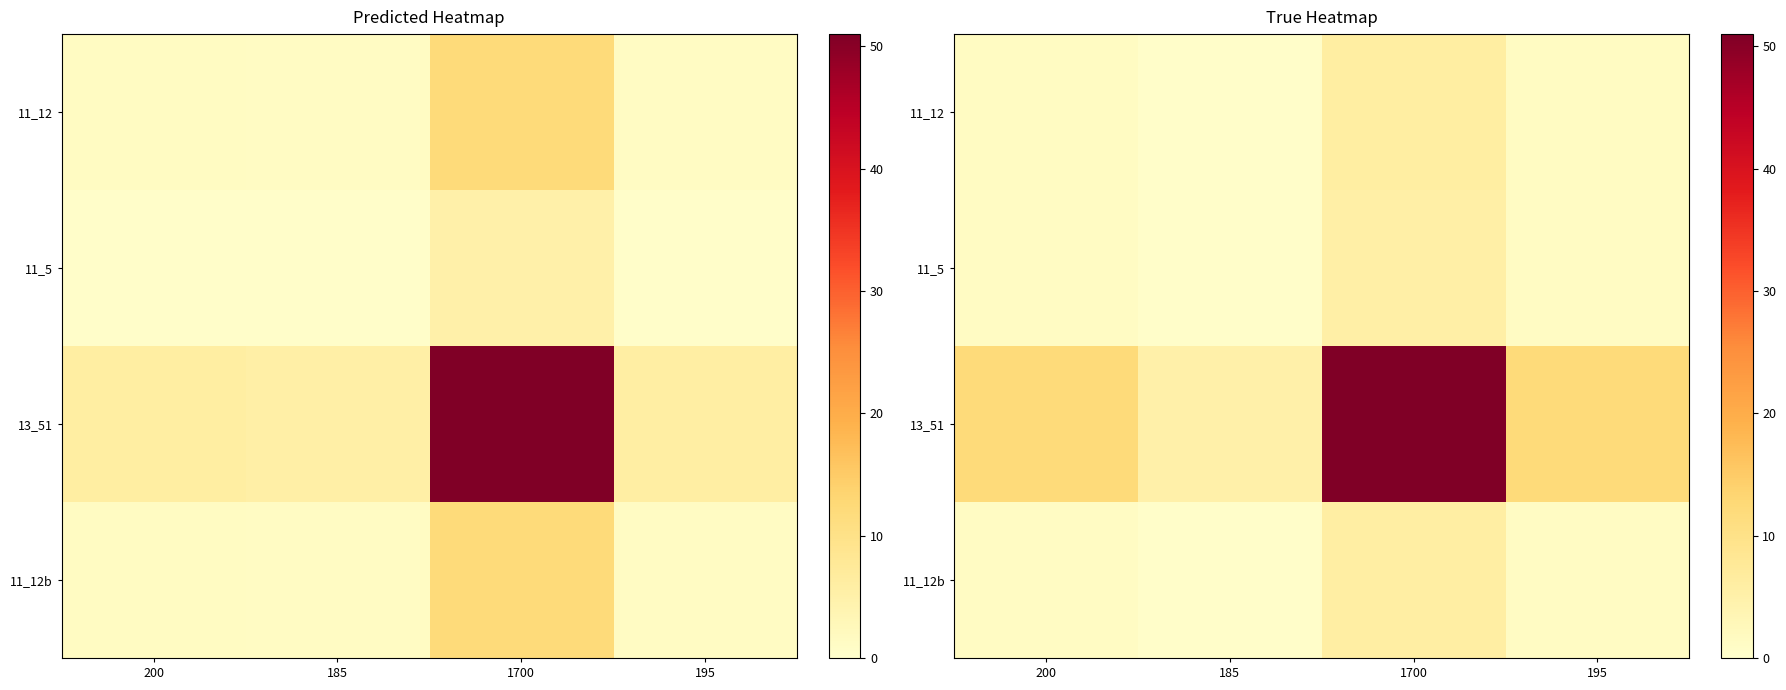

Which series has the largest total across all categories?

13_51